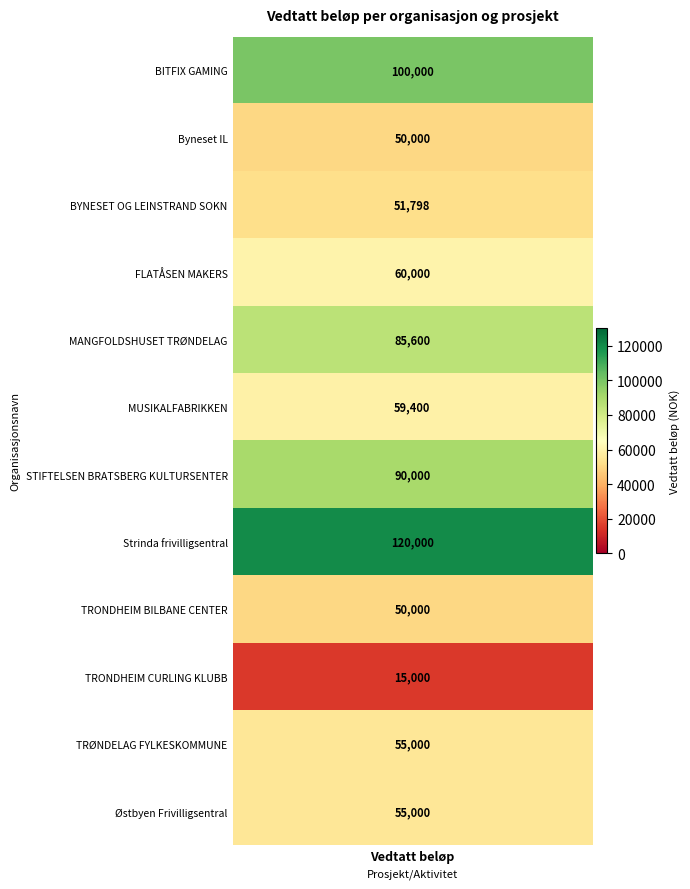

Reading left to right, what are all the values shown in this chart?

100000	50000	51798	60000	85600	59400	90000	120000	50000	15000	55000	55000